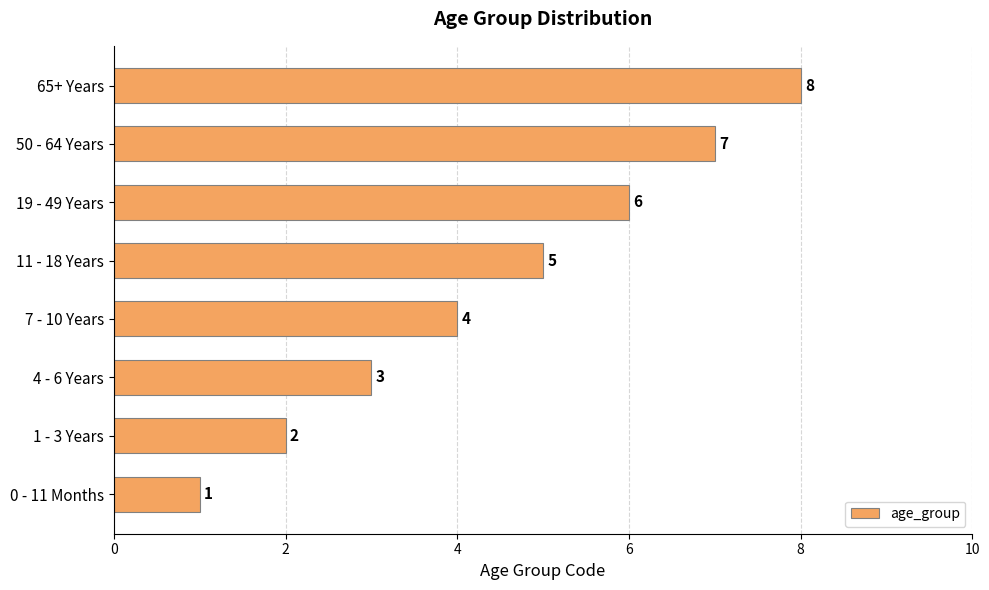

How many values are between 3 and 7?

5